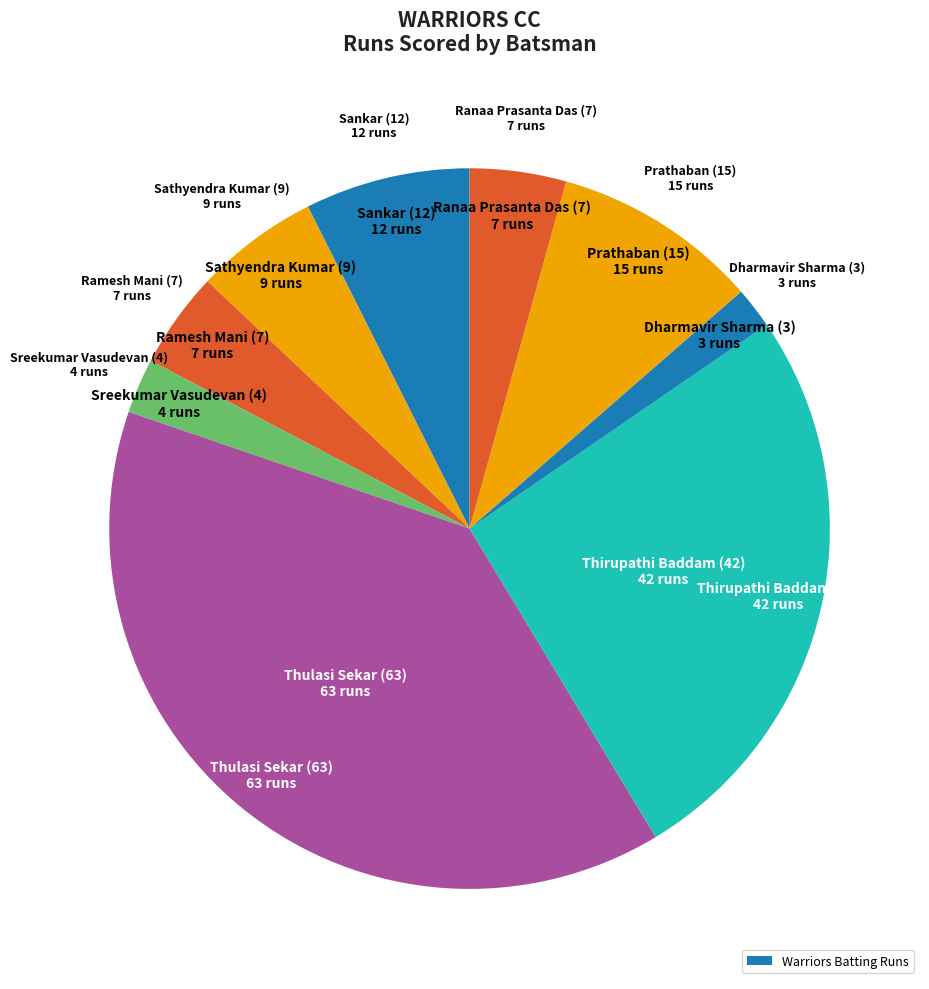

How many slices are in this pie chart?

9